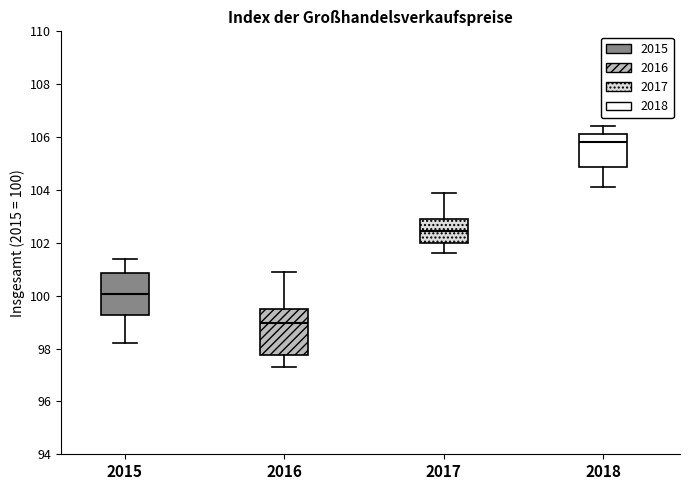

Reading left to right, read every box against the y-axis: the position of its median line, the range the box covers, and the ends of its whiskers. The values are not printed on the chart, so give them approximately, as read against the axis.

2015: median 100.0, box 99.2 to 100.8, whiskers 98.2 to 101.4
2016: median 99.0, box 97.8 to 99.6, whiskers 97.4 to 101.0
2017: median 102.4, box 102.0 to 103.0, whiskers 101.6 to 104.0
2018: median 105.8, box 104.8 to 106.2, whiskers 104.2 to 106.4